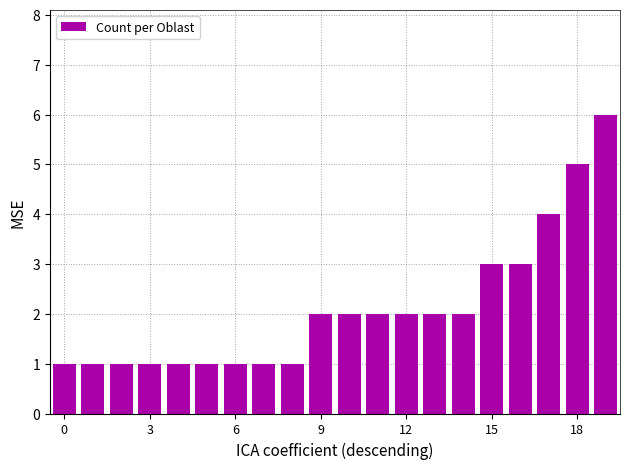

Are the bars grouped side by side (vs. stacked)?

No